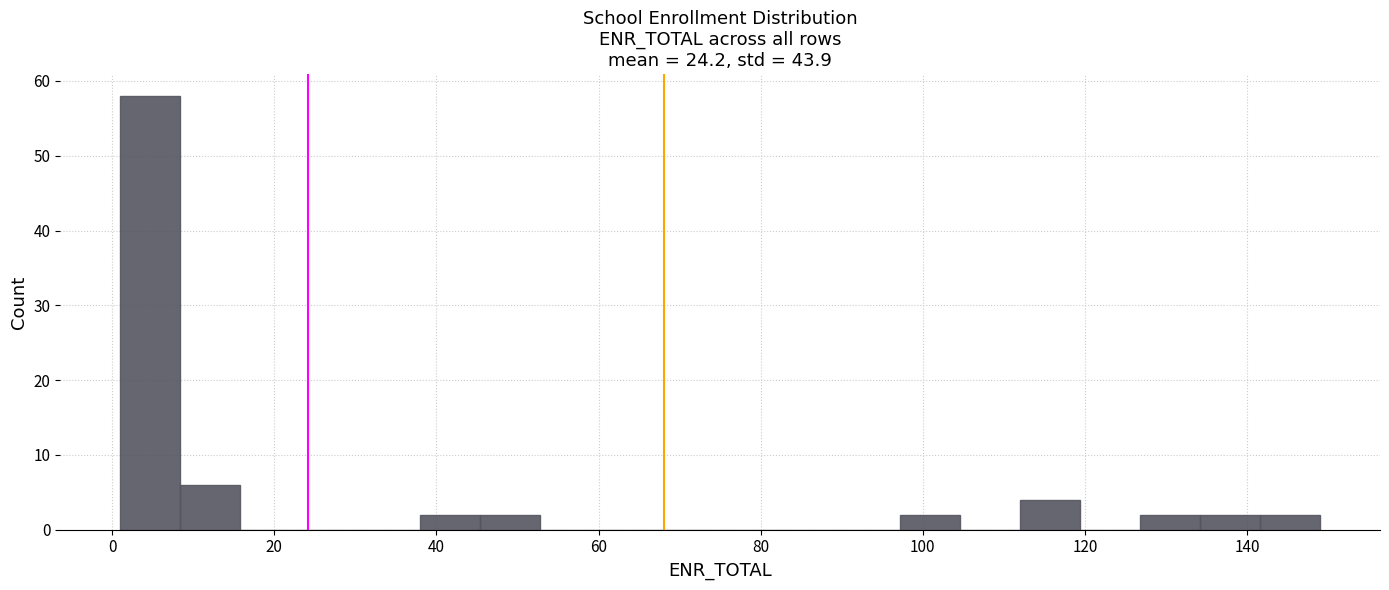

Read against the x-axis, roughly where is the centre of the tallest bar?

4